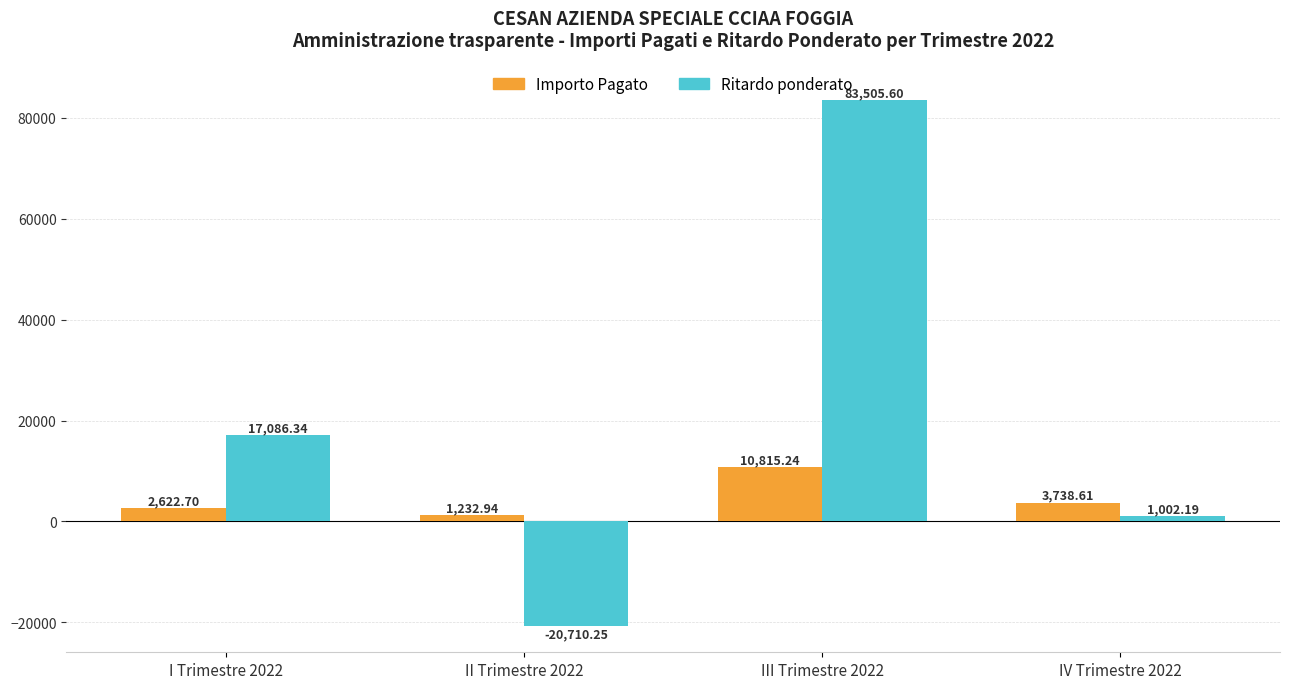

Which category has the highest value across all series?

III Trimestre 2022